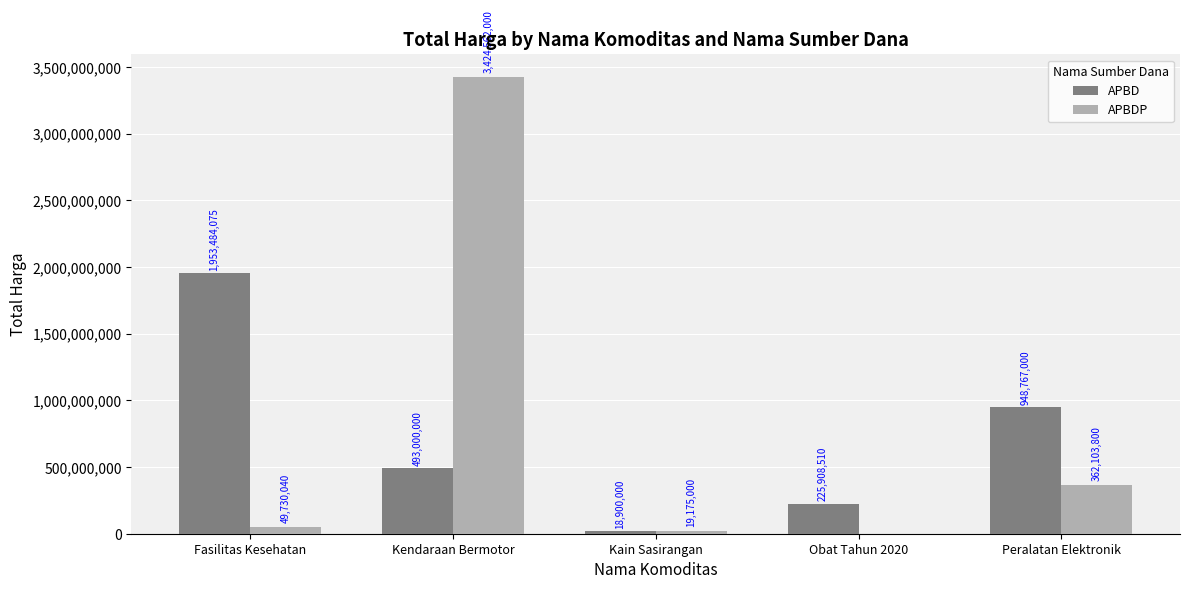

Between Fasilitas Kesehatan and Obat Tahun 2020, which series saw the biggest shift?

APBD